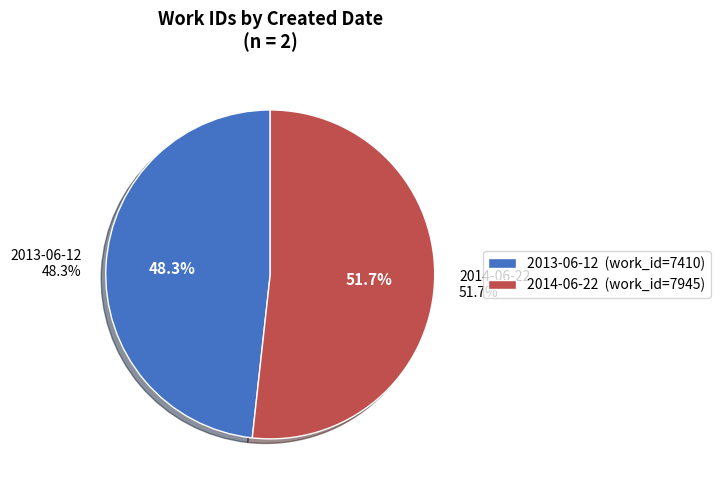

What is the smallest slice in the pie chart?

2013-06-12